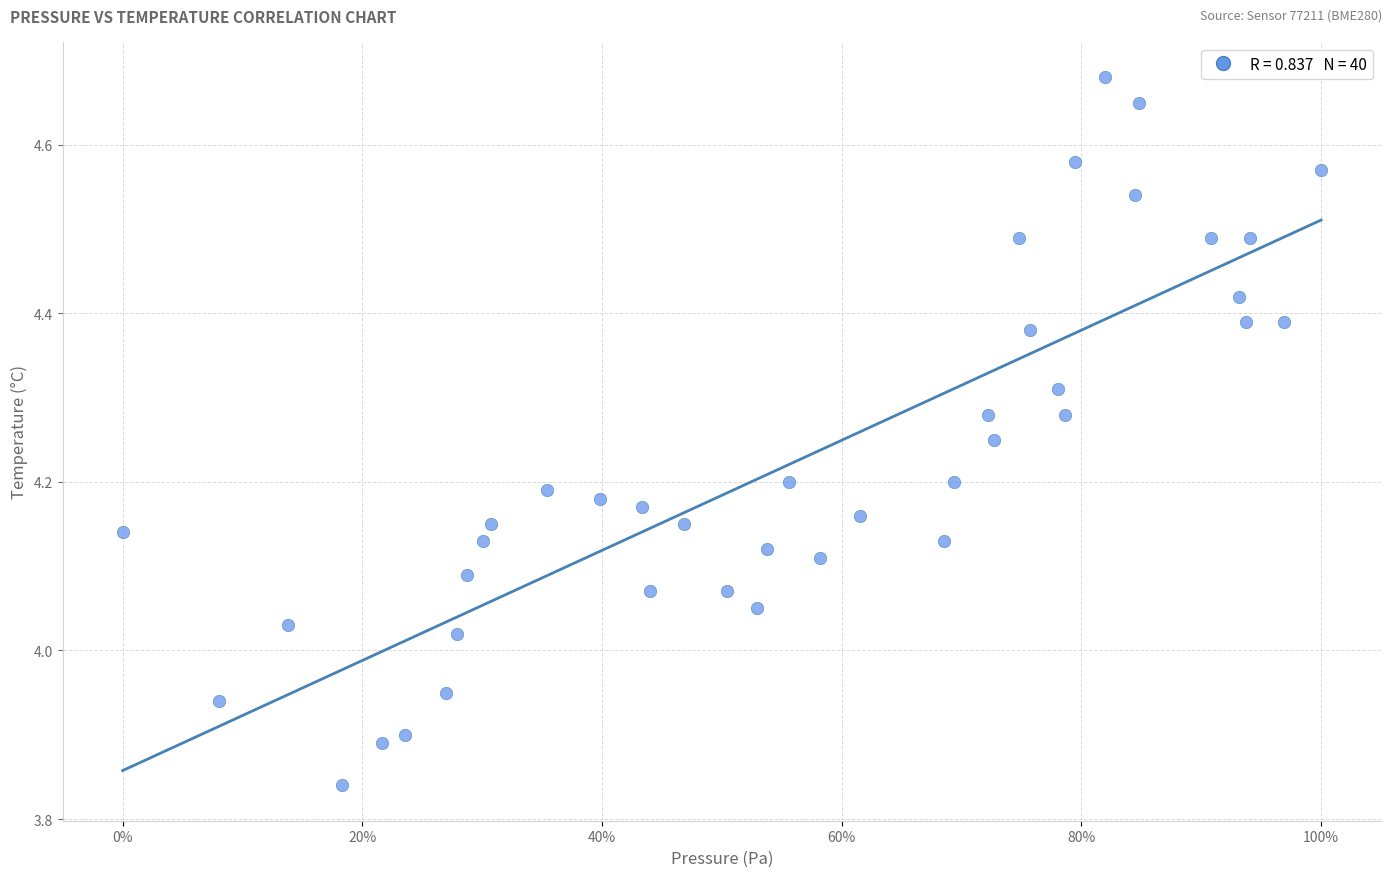

What is the range of X values (max minus min)?

100.0